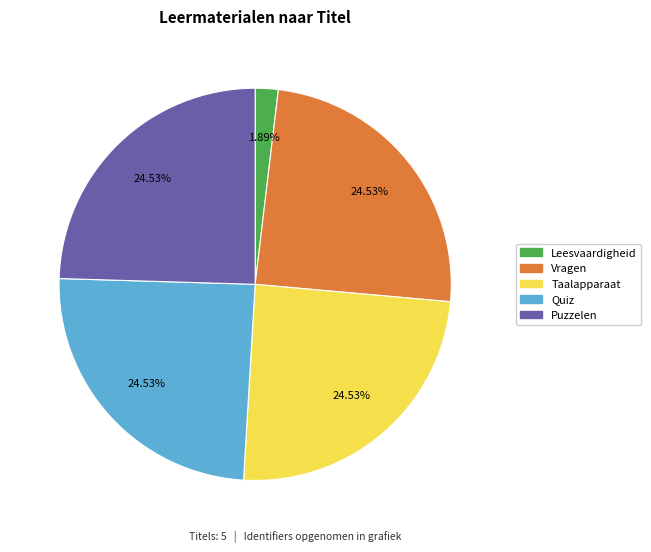

True or false: Puzzelen accounts for 25% of the total.

True